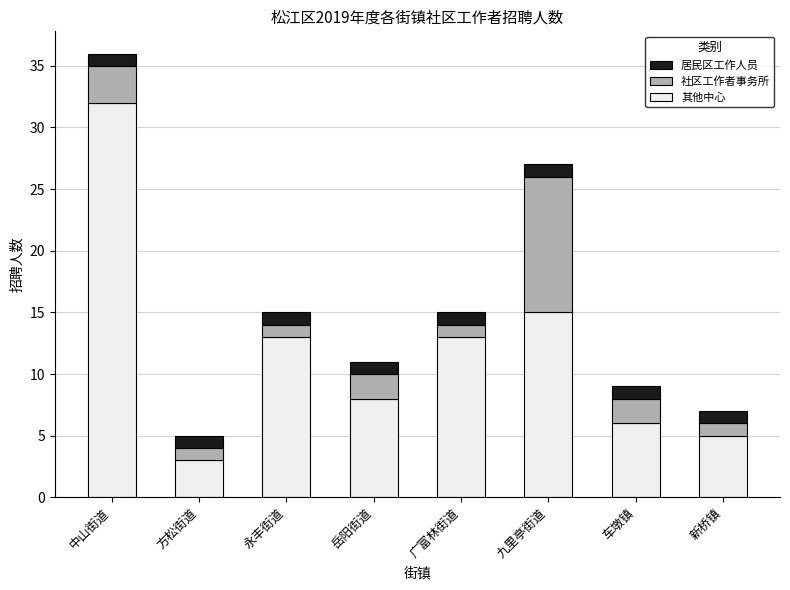

What is the difference between the second highest and second lowest values in the 居民区工作人员 series?

10